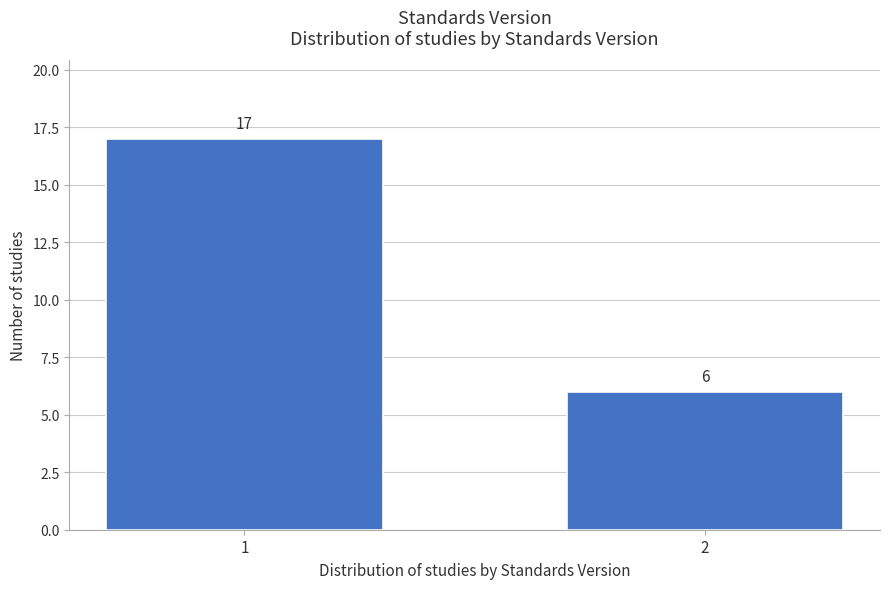

Reading left to right, extract all data points from this chart.

17	6